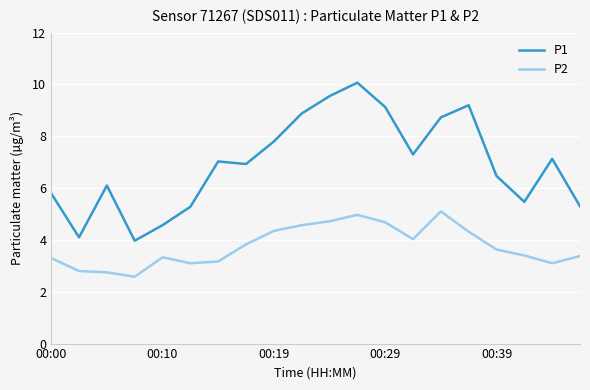

Rank the series by their average value, from lowest to highest.

P2, P1